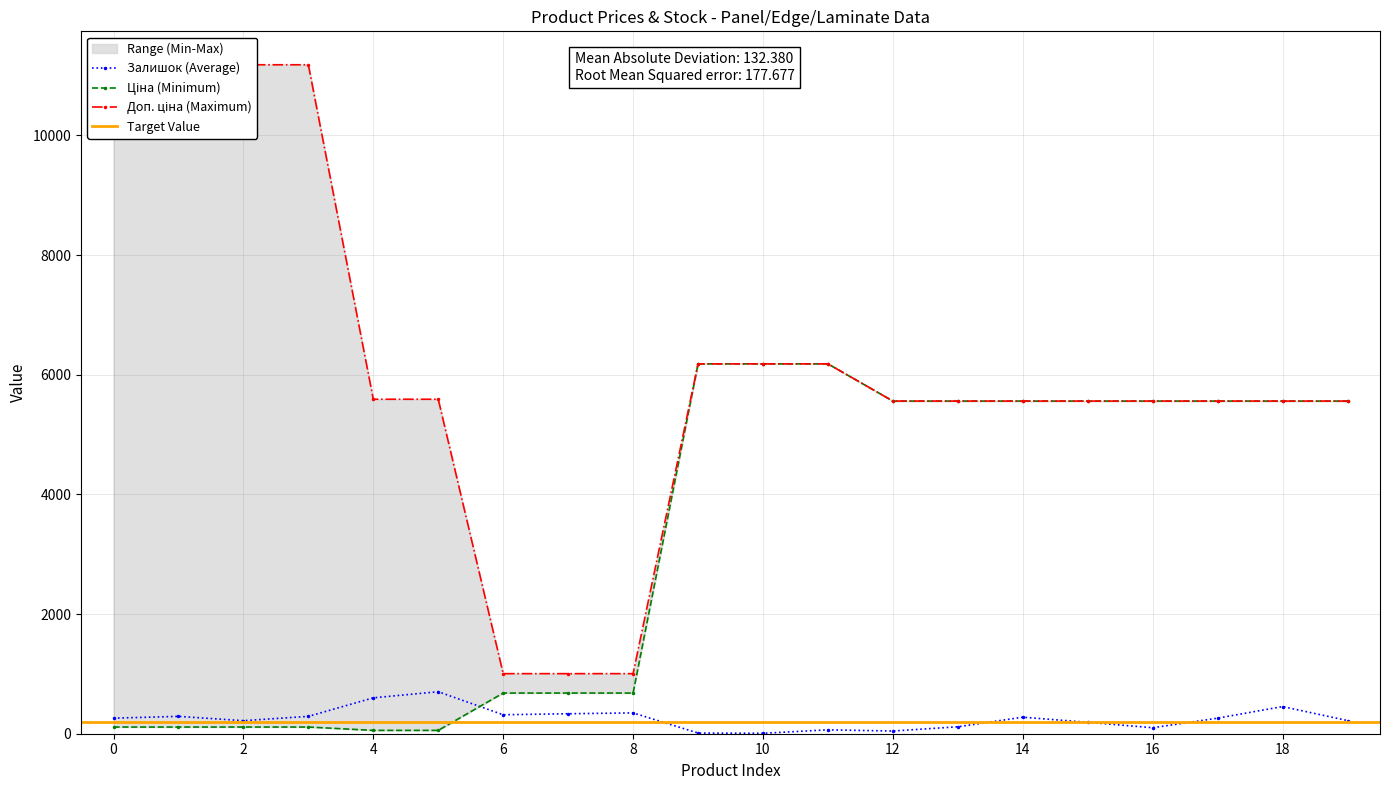

List the series in order of their peak value, highest first.

Доп. ціна, Ціна, Залишок